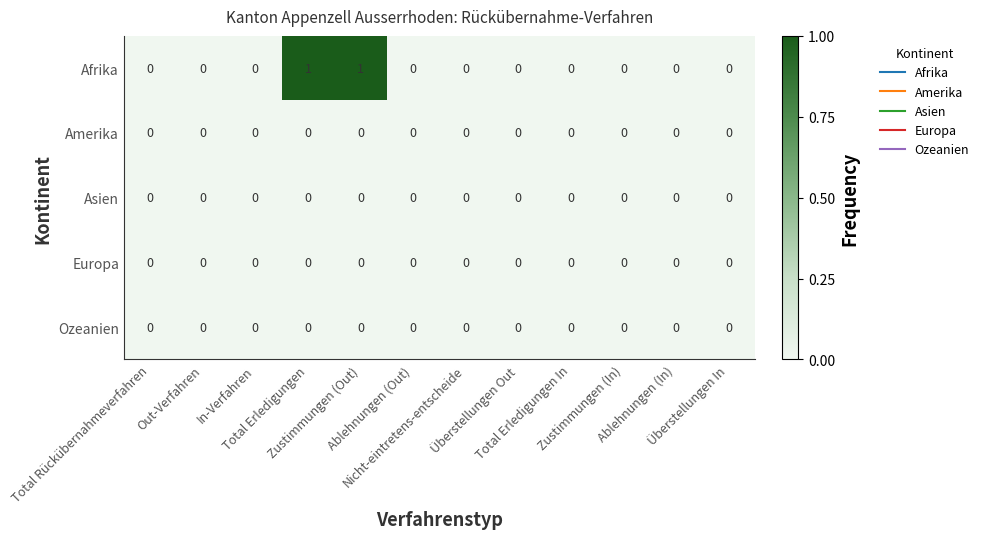

Which series has the largest total across all categories?

Afrika